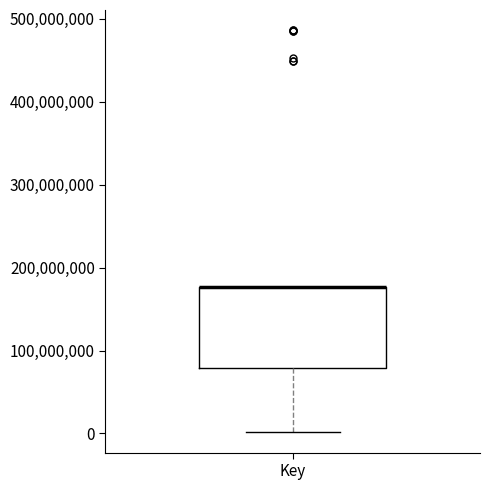

Where is the upper edge of the box for Key on the y-axis? The values are not printed on the chart, so give them approximately, as read against the axis.

180000000